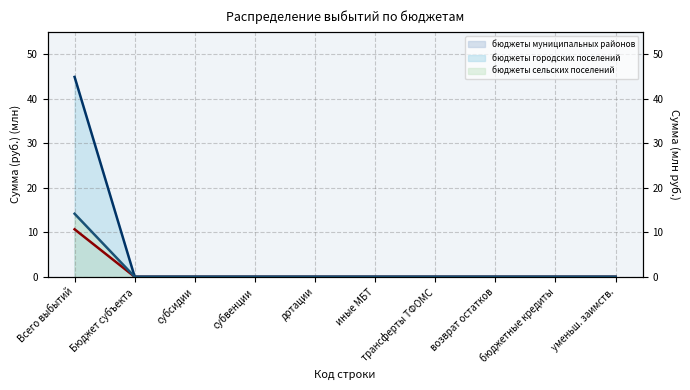

Which series has the largest range (max minus min)?

бюджеты городских поселений (line)